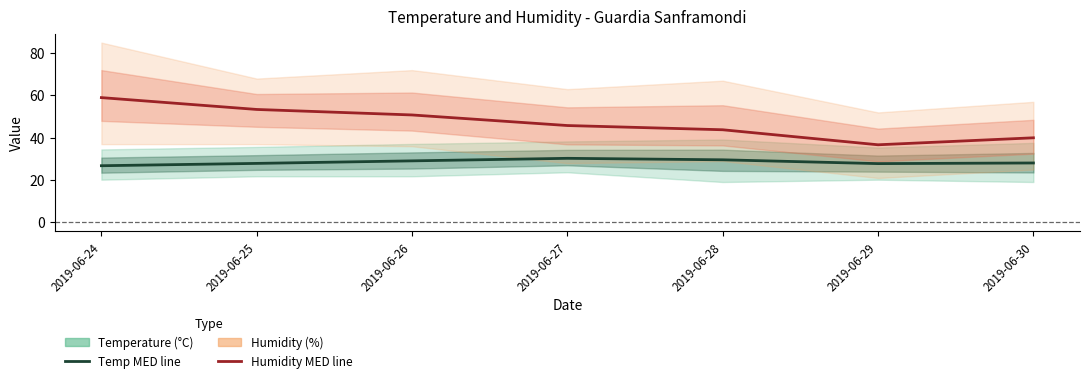

True or false: Humidity MIN and Temp MIN intersect in this chart.

False